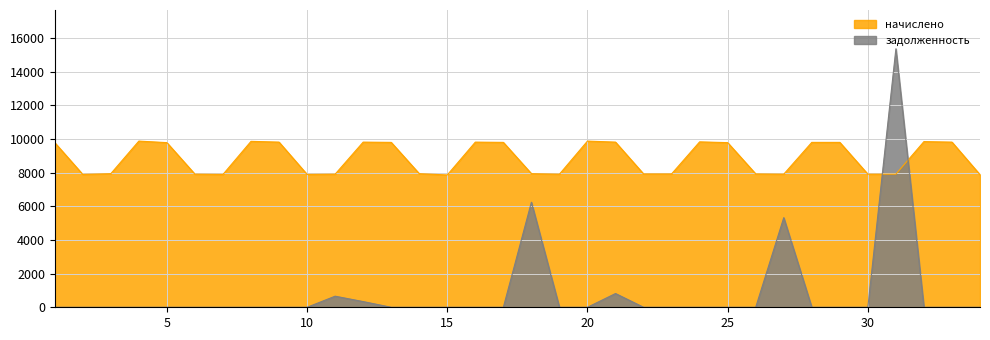

At 29, list the series in order from smallest to largest.

задолженность, начислено